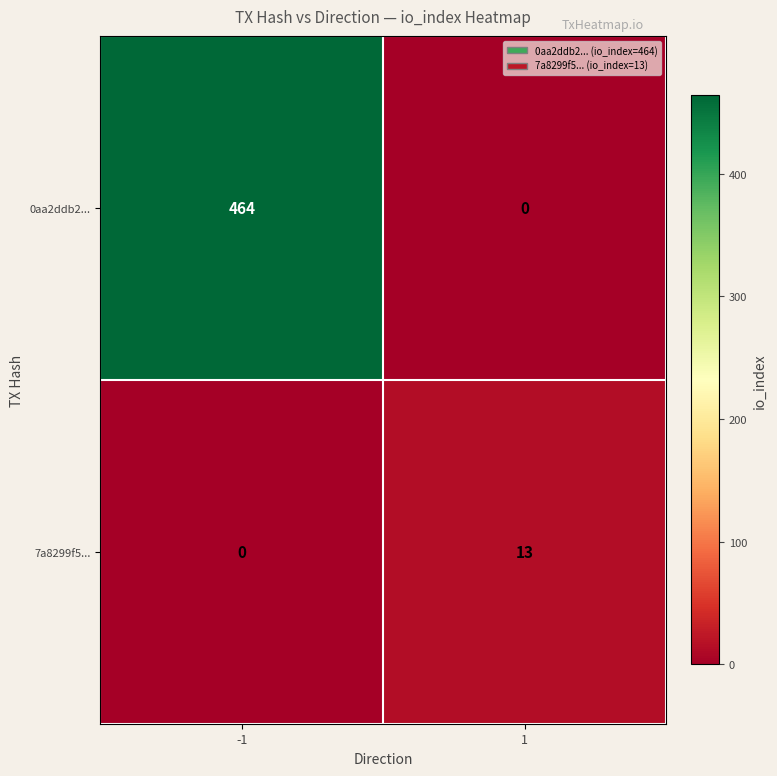

Which series has the widest spread of values?

0aa2ddb2...